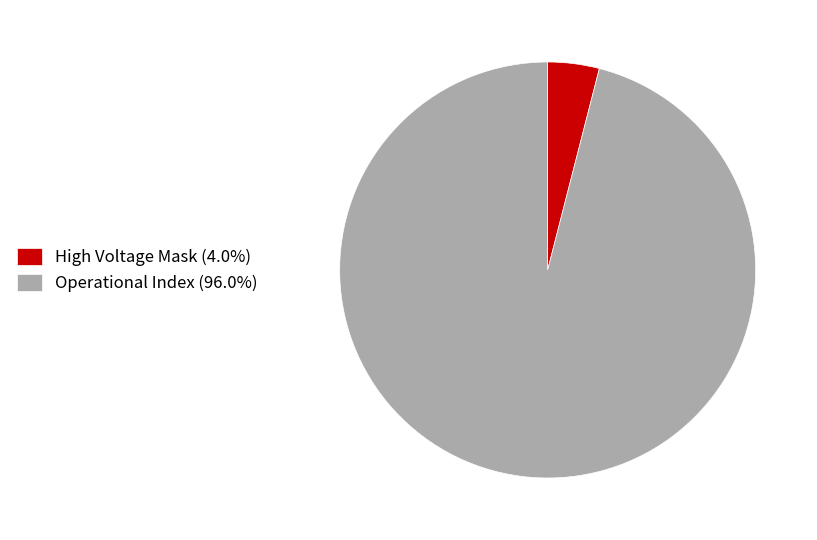

How many segments does this pie chart have?

2